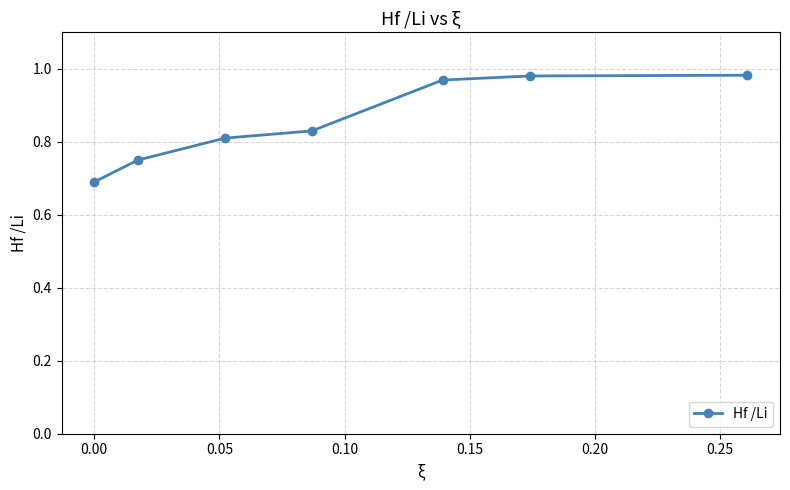

What is the sum of all values?

6.0